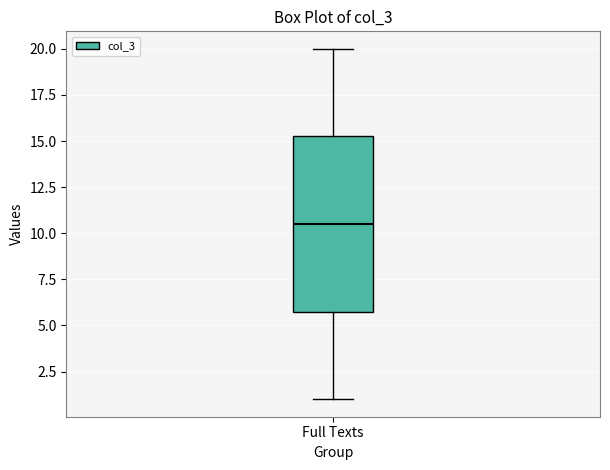

Transcribe this box plot: give where the median line is, the range the box spans, and where the two whiskers end, as read against the y-axis. The values are not printed on the chart, so give them approximately, as read against the axis.

median 10.5, box 6.0 to 15.5, whiskers 1.0 to 20.0